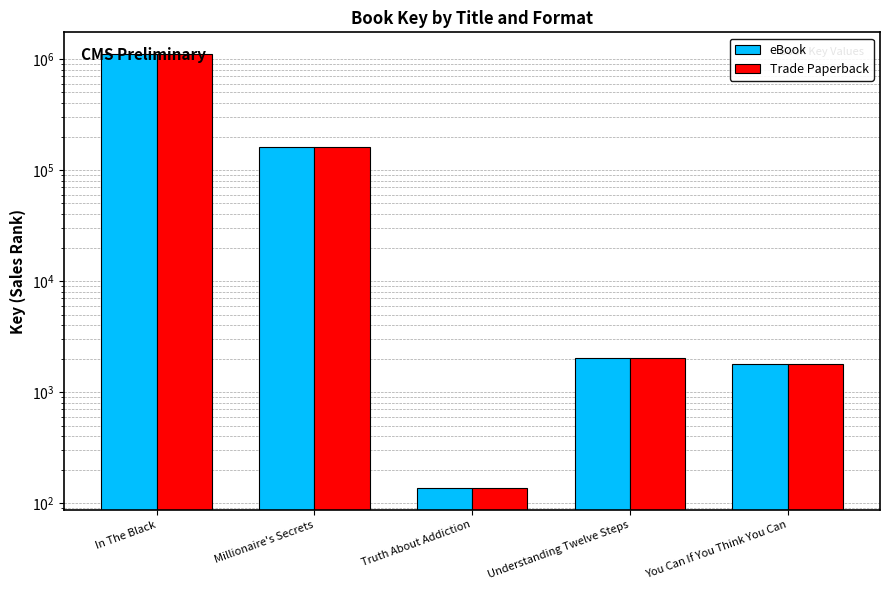

Between Millionaire's Secrets and You Can If You Think You Can, which is larger?

Millionaire's Secrets